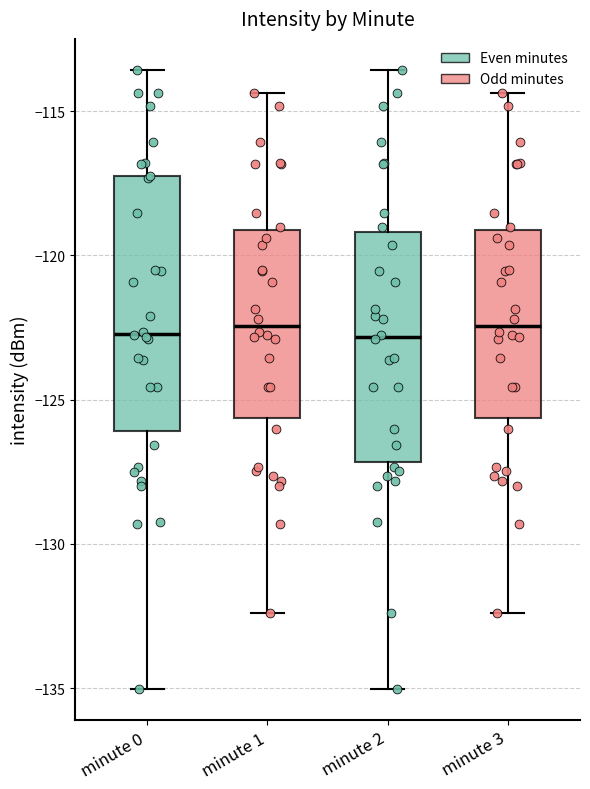

Reading left to right, transcribe this box plot: for each box, give where its median line is, the range the box spans, and where its two whiskers end, as read against the y-axis. The values are not printed on the chart, so give them approximately, as read against the axis.

minute 0: median -122.5, box -126.0 to -117.5, whiskers -135.0 to -113.5
minute 1: median -122.5, box -125.5 to -119.0, whiskers -132.5 to -114.5
minute 2: median -123.0, box -127.0 to -119.0, whiskers -135.0 to -113.5
minute 3: median -122.5, box -125.5 to -119.0, whiskers -132.5 to -114.5